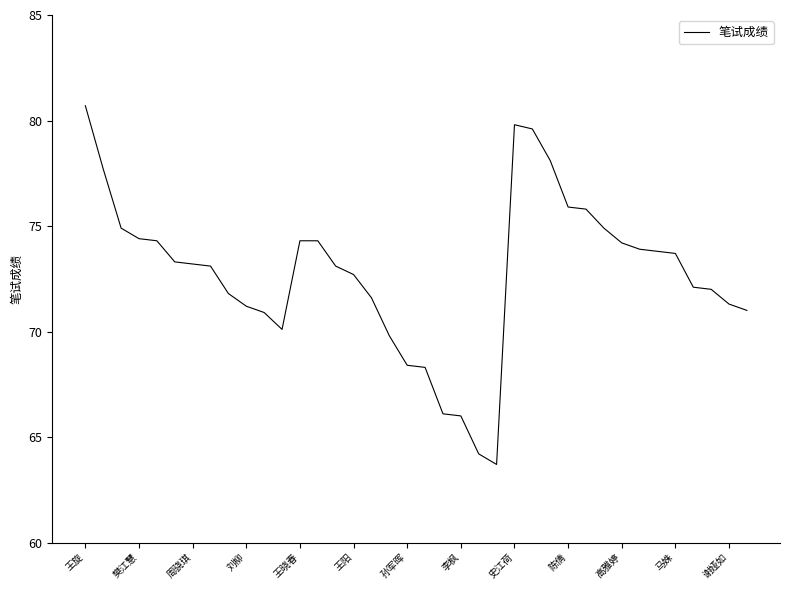

What is the minimum value shown in the chart?

63.7